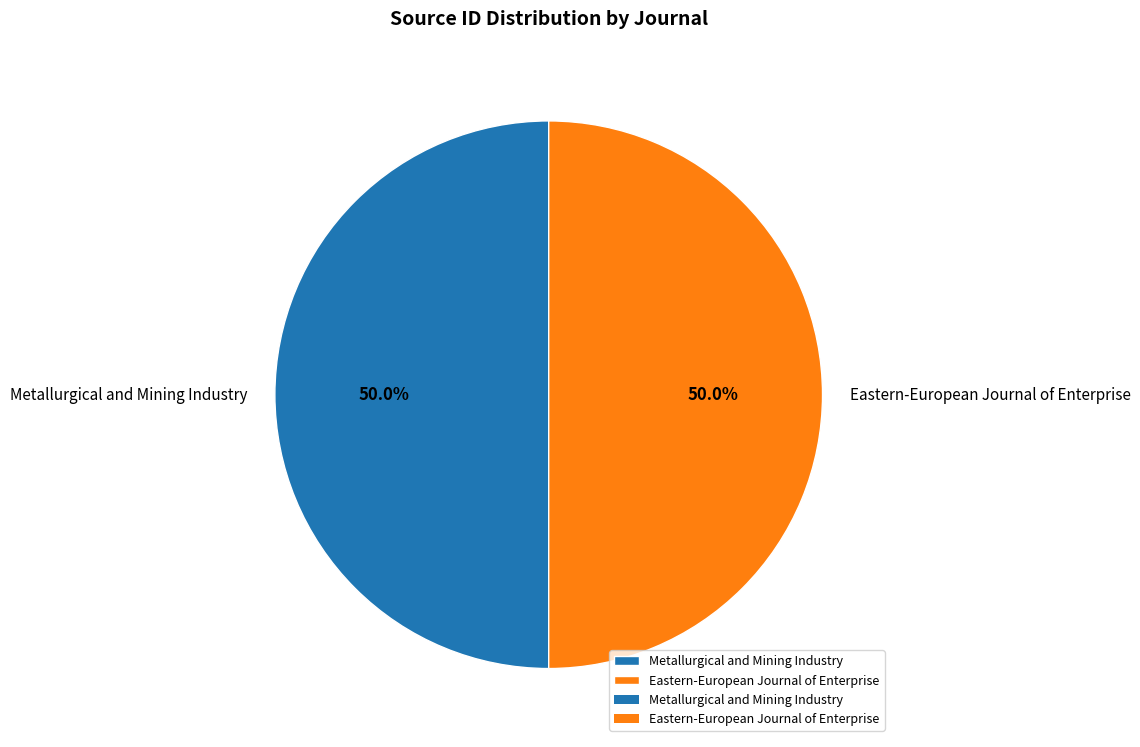

Is it true that Eastern-European Journal of Enterprise is 50% of the pie?

True